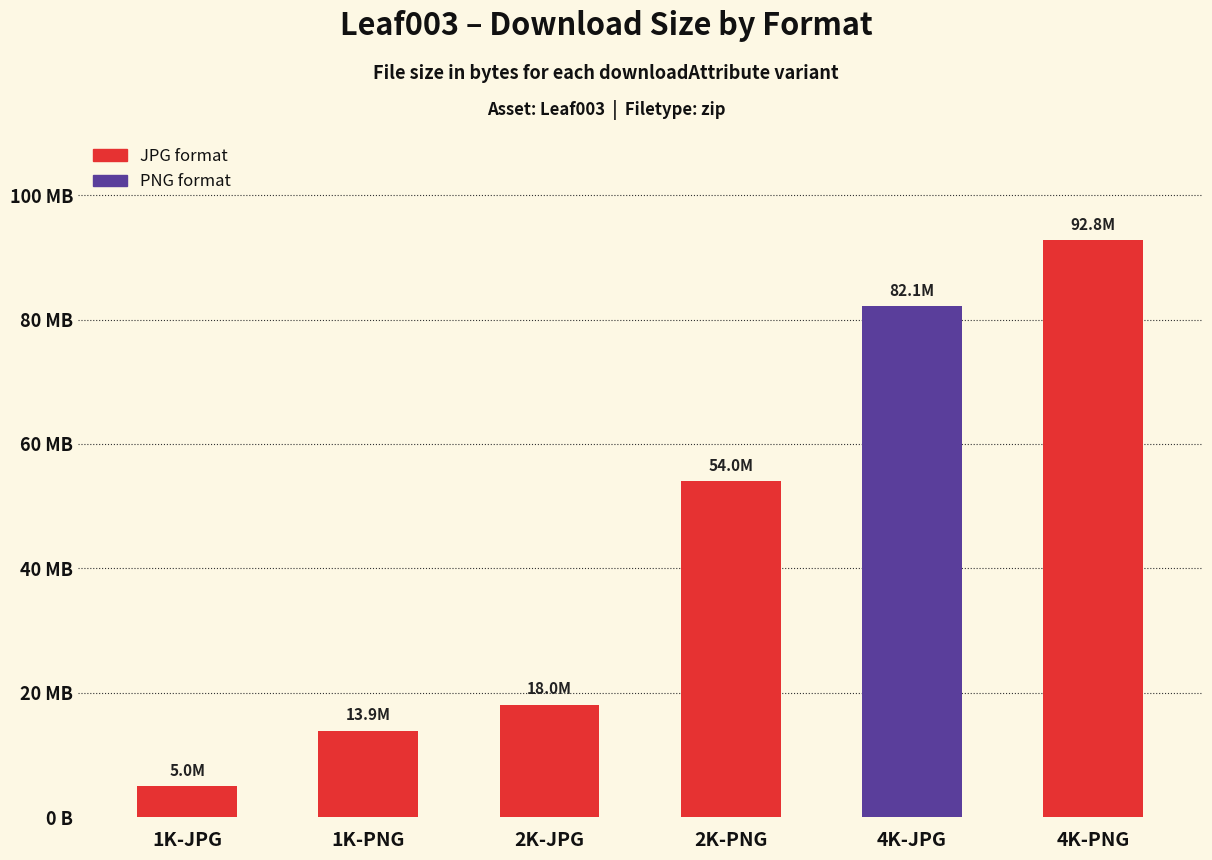

What is the maximum value shown in the chart?

92795775